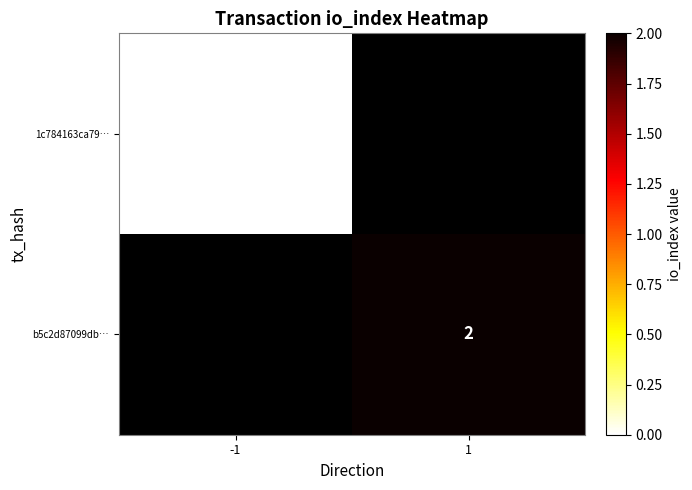

The b5c2d87099db… series shows 2 at 1. True or false?

True